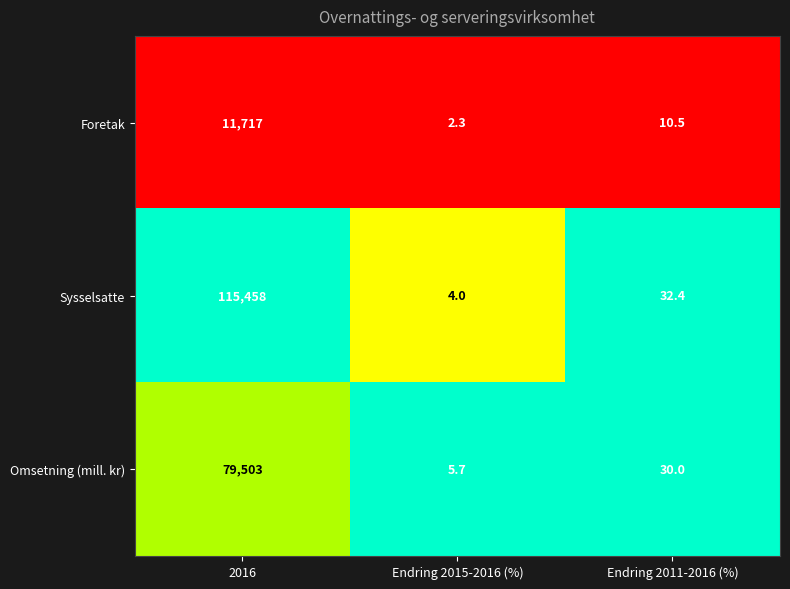

Rank the categories by Foretak value from highest to lowest.

2016, Endring 2011-2016 (%), Endring 2015-2016 (%)